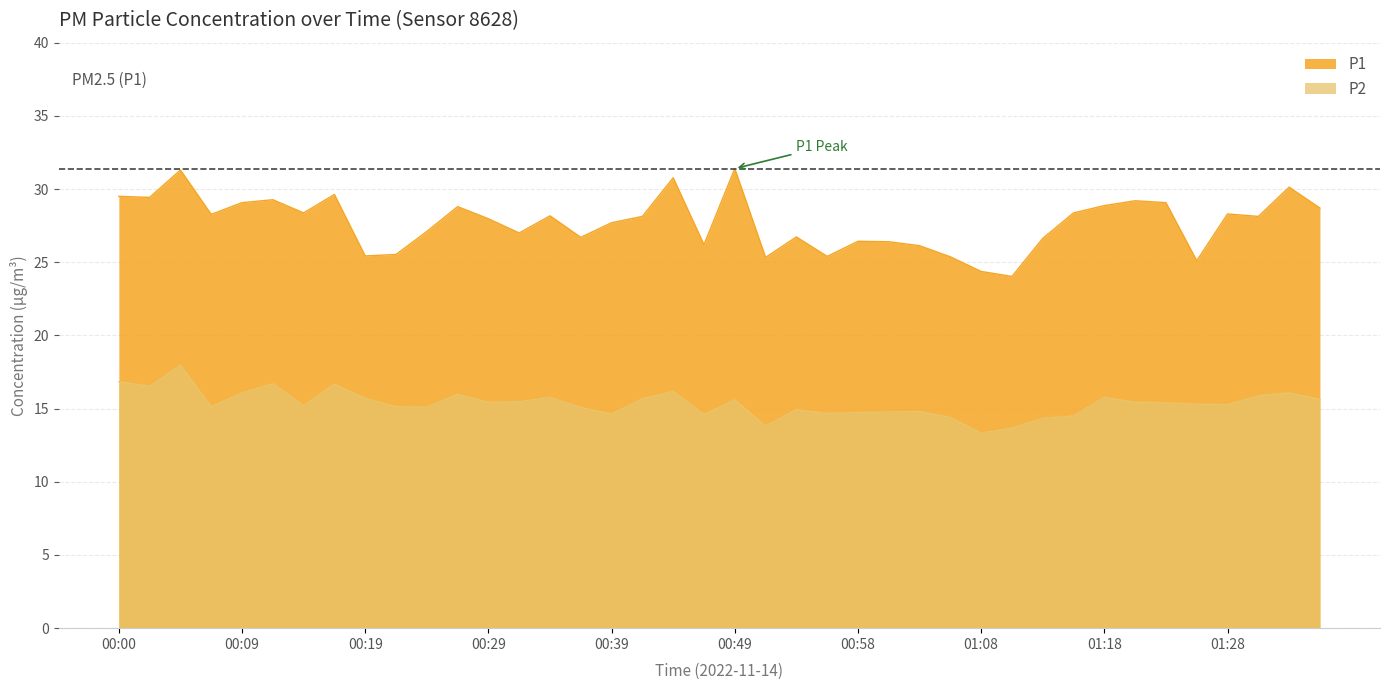

What is the lowest value of the P2 series?

13.3